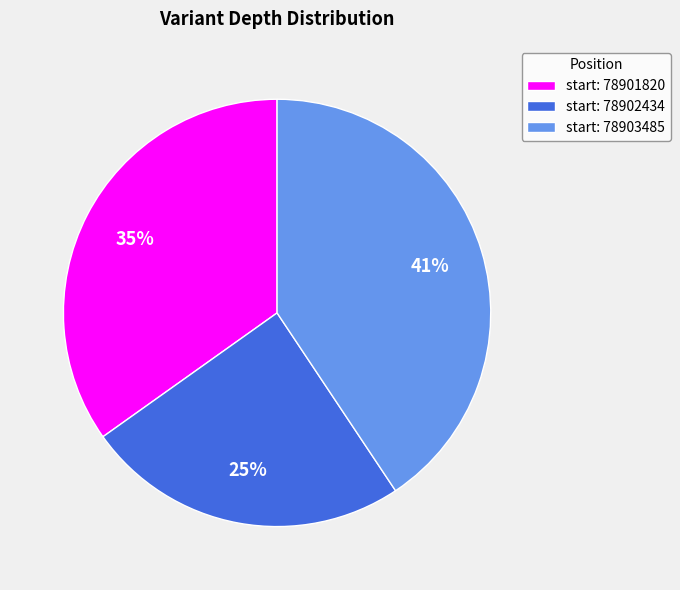

Is the sum of start: 78903485 and start: 78901820 greater than half?

Yes